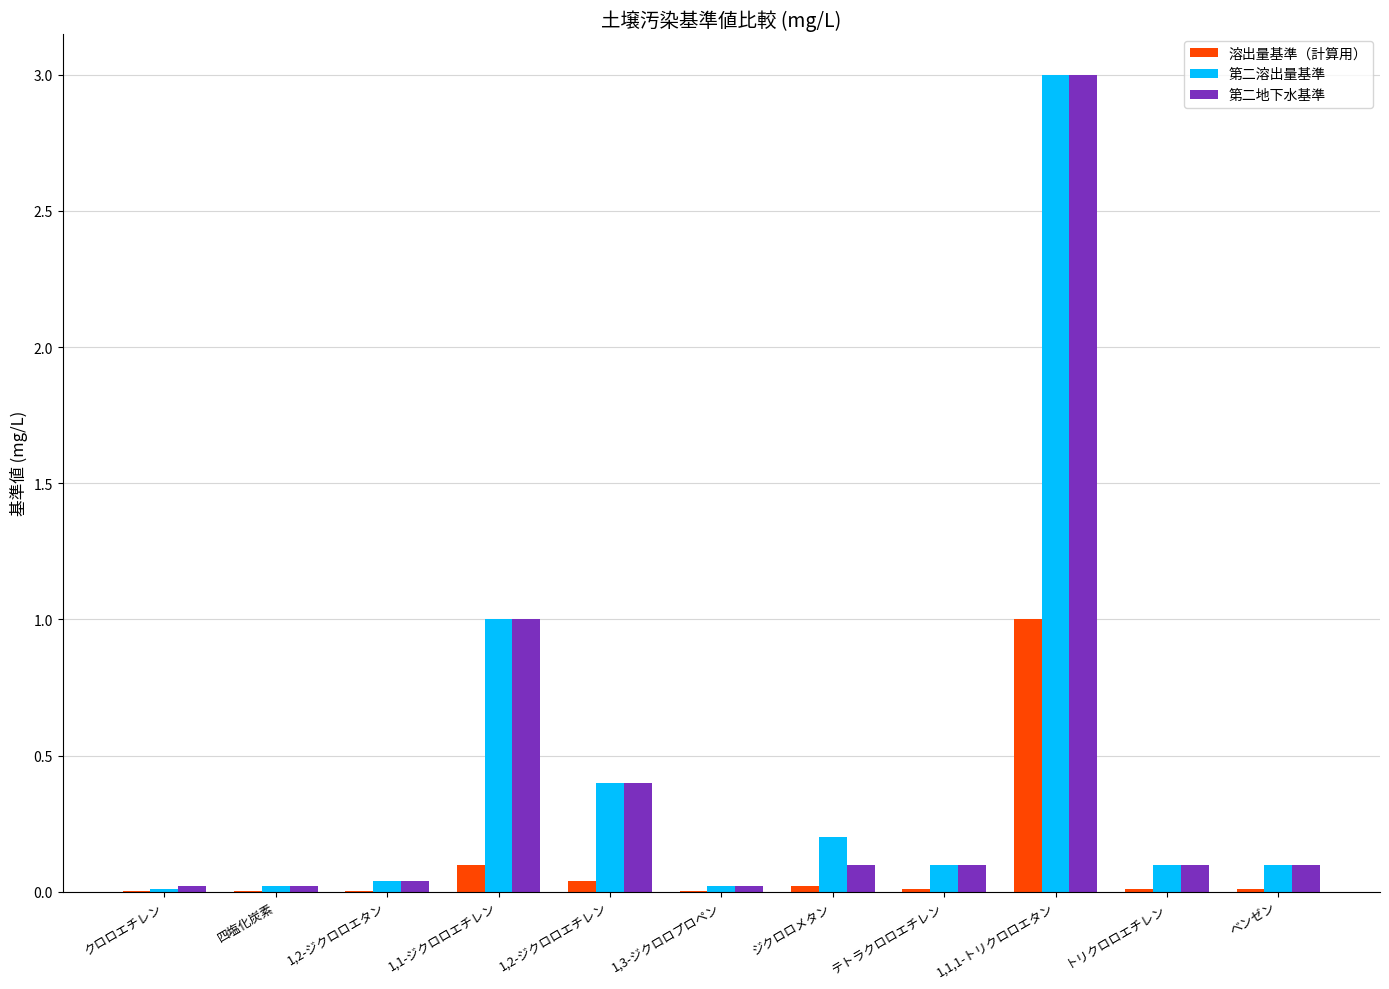

How many groups of bars are there?

11